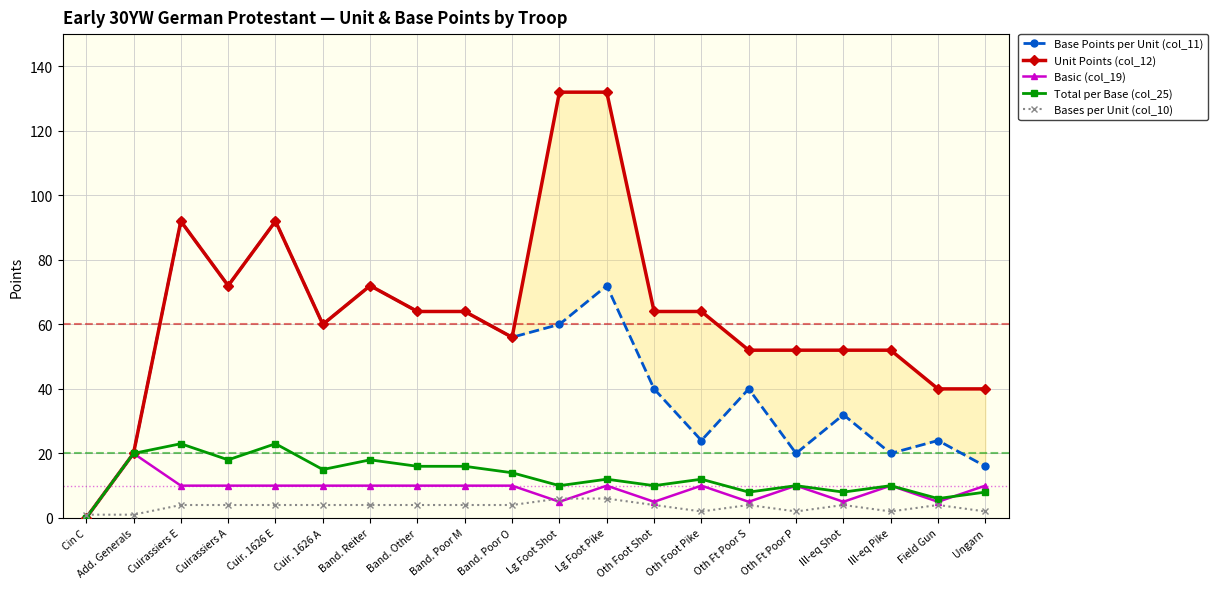

What is the label of the 6th point from the right?

Oth Ft Poor S